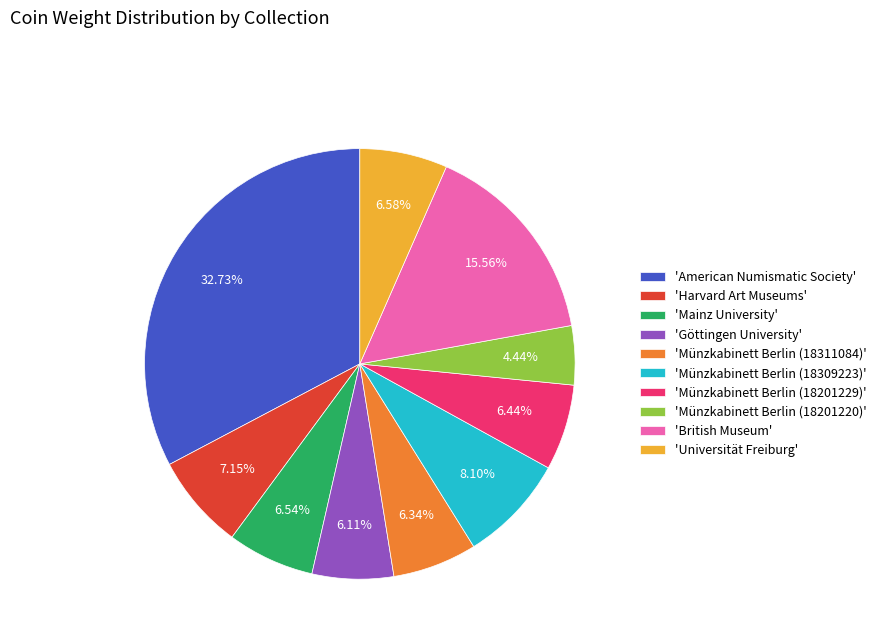

Which slice is the largest?

'American Numismatic Society'